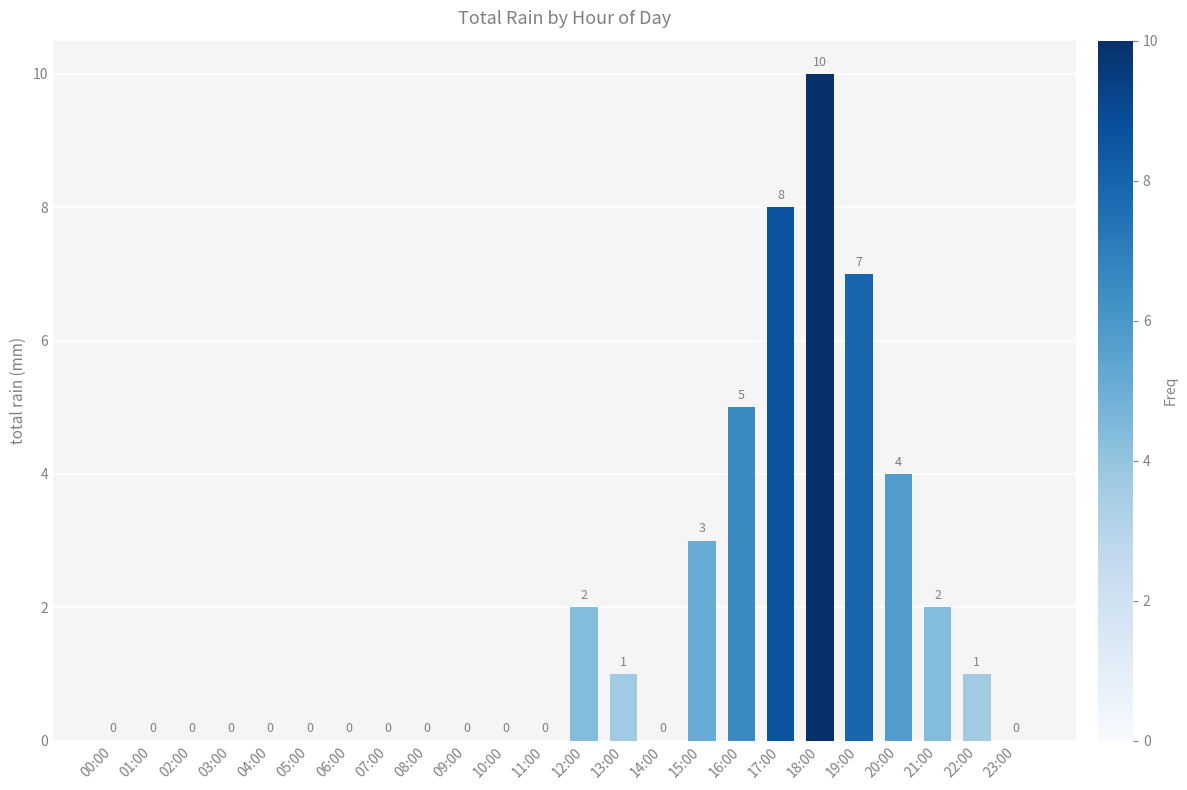

Count the number of data series in this chart.

1